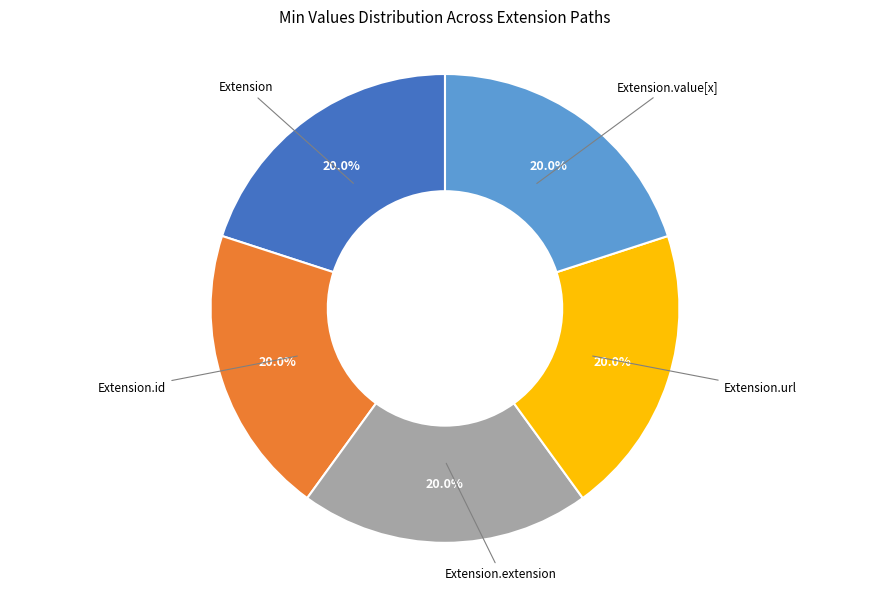

To the nearest percent, what is the difference between the largest and smallest slice percentages?

0%